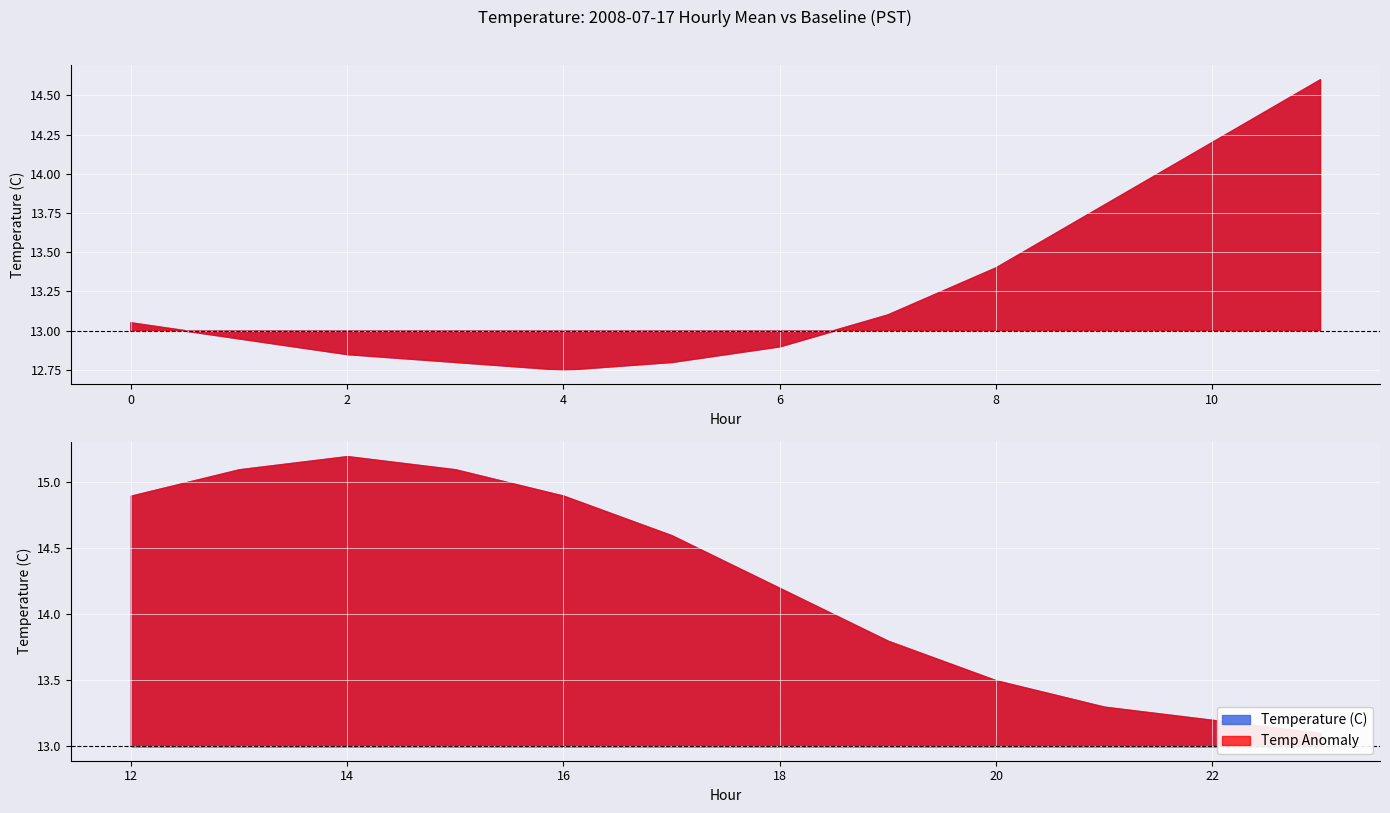

True or false: Temp Anomaly has more than 2 points higher than both neighbors.

False